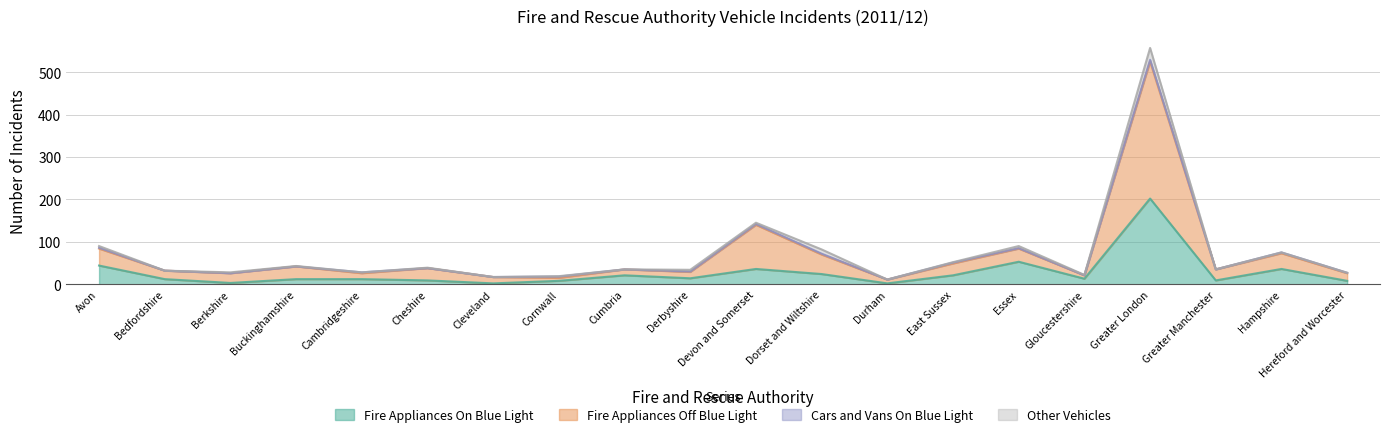

True or false: Fire Appliances On Blue Light has a value of 82 at Essex.

False